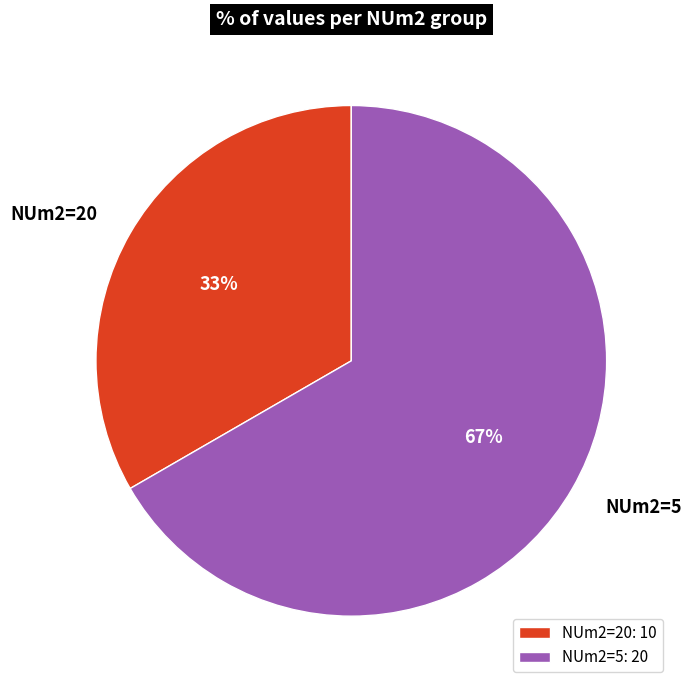

How many segments does this pie chart have?

2